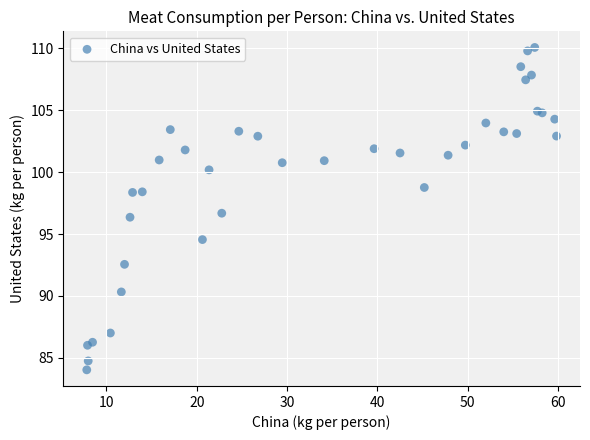

What Y value in the scatter plot is closest to 97?

96.7